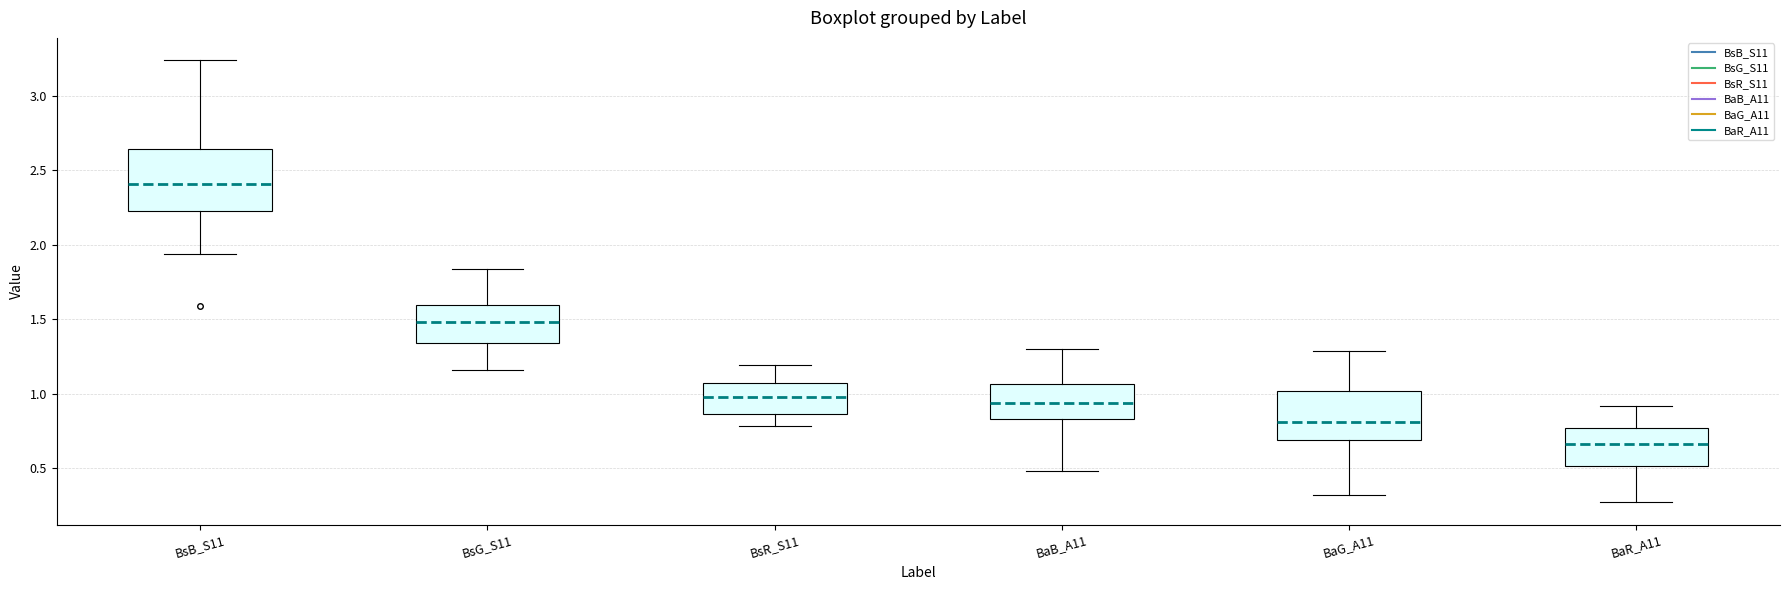

Comparing the boxes themselves (not the whiskers), which one is the tallest?

BsB_S11